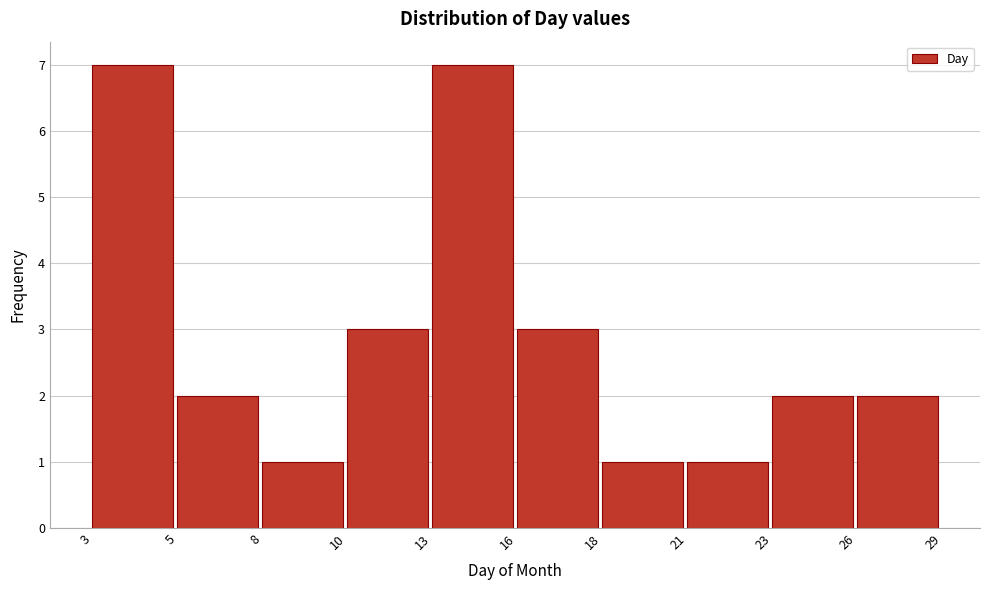

Reading left to right, list all the values displayed in this chart.

7	2	1	3	7	3	1	1	2	2